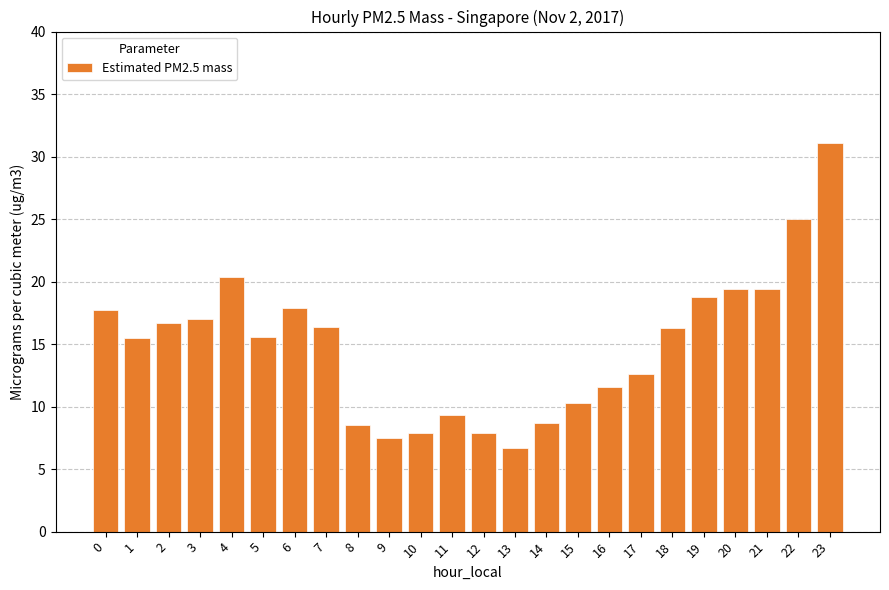

Which has a higher value, 20 or 1?

20